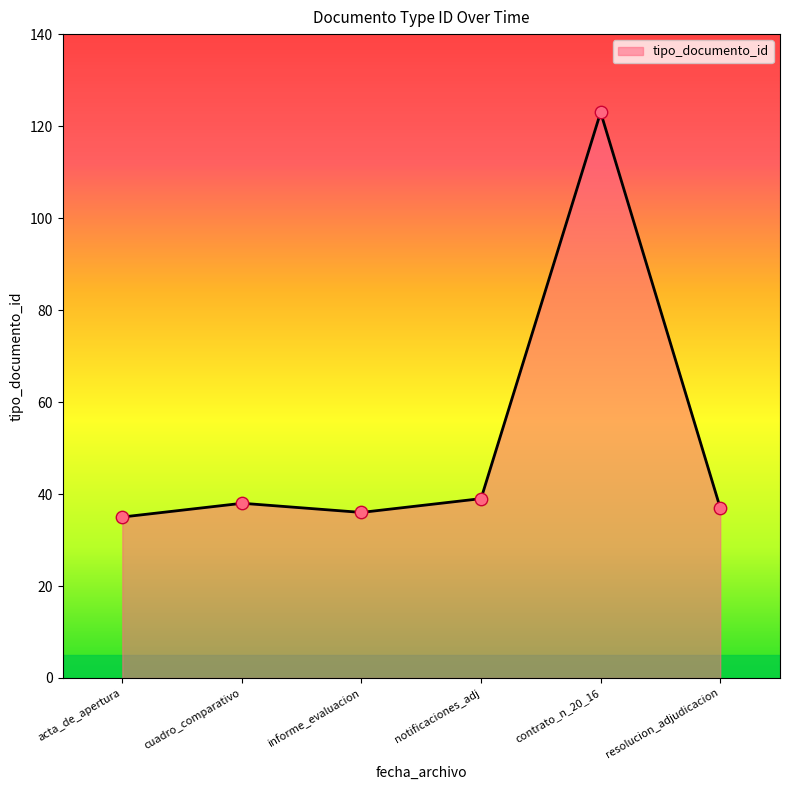

What is the minimum value for tipo_documento_id?

35.0